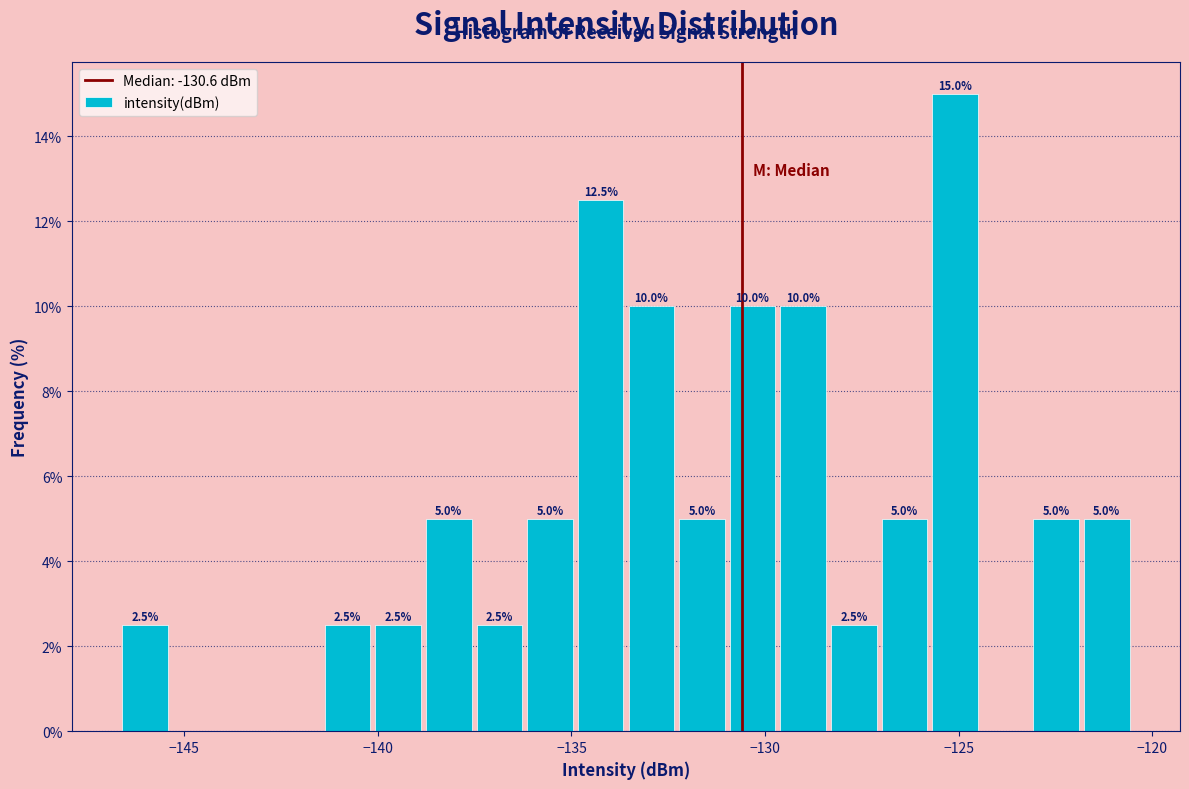

Read against the x-axis, roughly where is the centre of the tallest bar?

-125.0